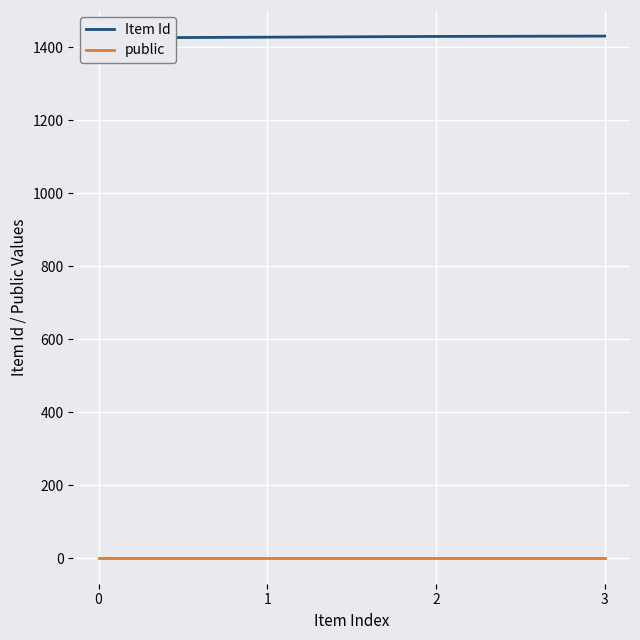

True or false: Item Id has more than 2 points higher than both neighbors.

False